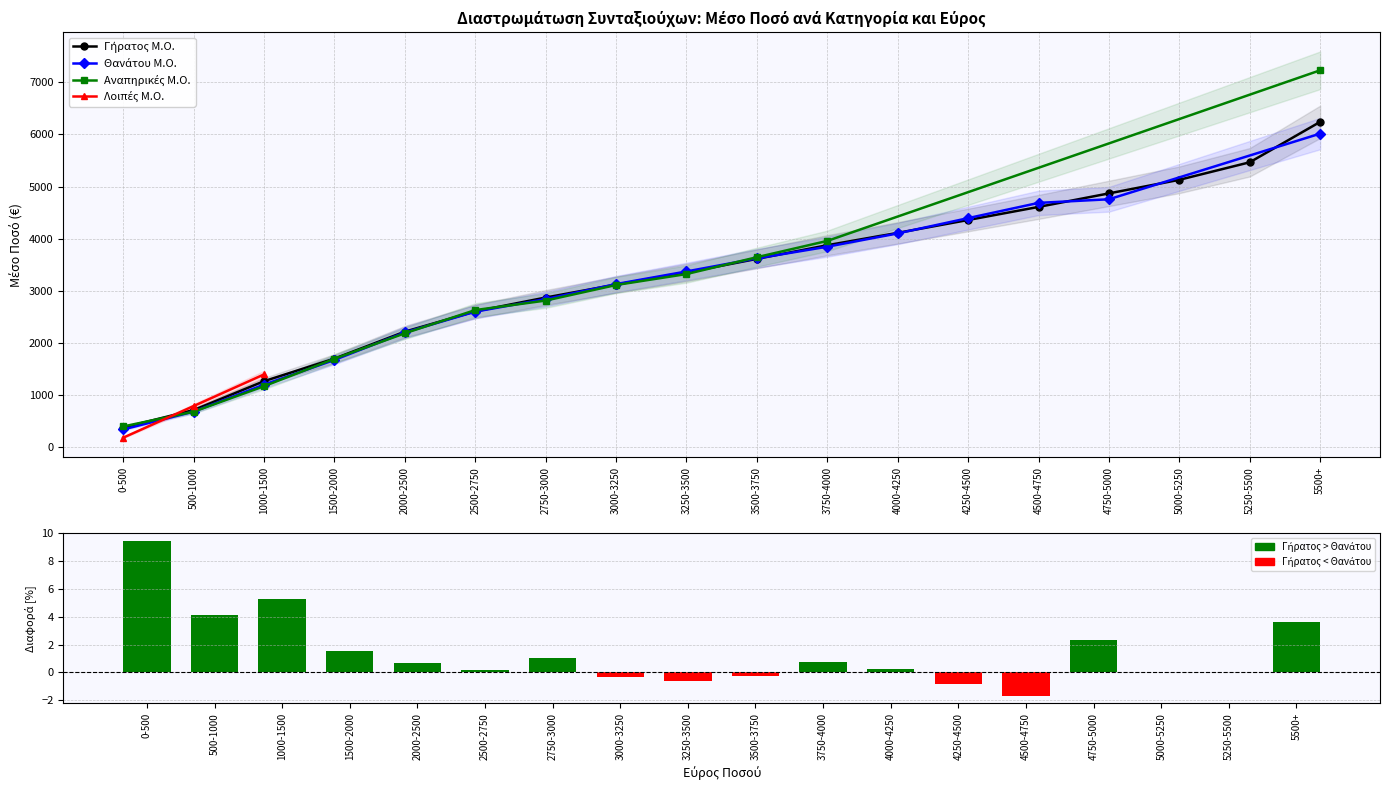

List the series in order of their overall mean, lowest first.

Λοιπές Μ.Ο., Αναπηρικές Μ.Ο., Θανάτου Μ.Ο., Γήρατος Μ.Ο.